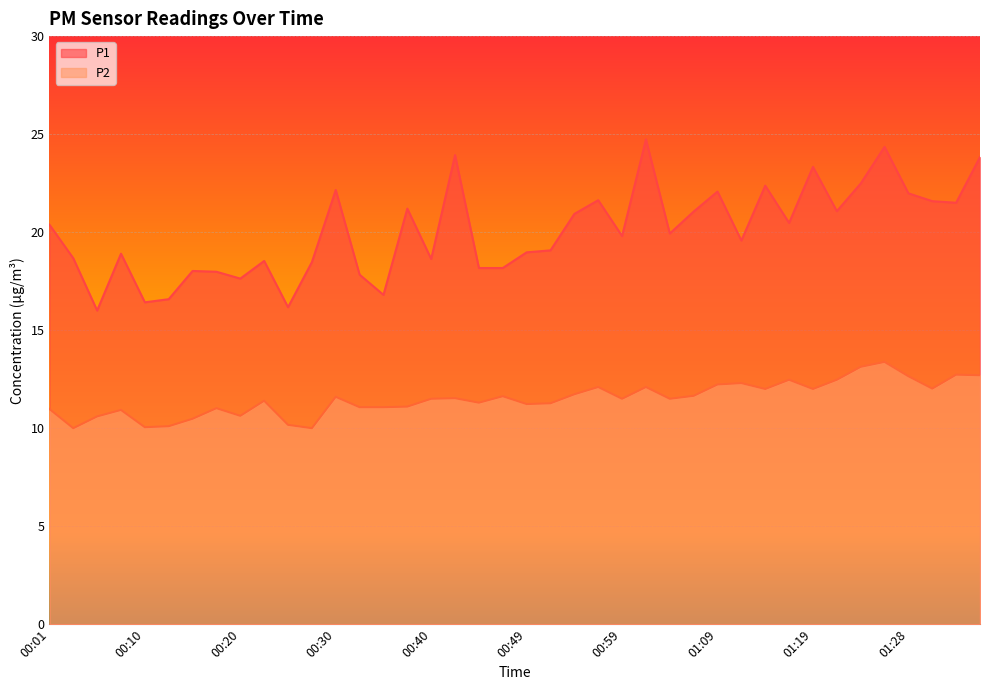

Which category has the lowest value across all series?

00:03